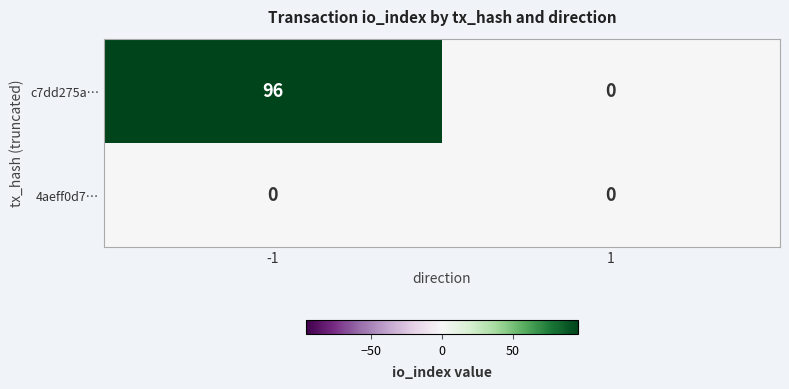

At which category is the sum across all series the highest?

-1